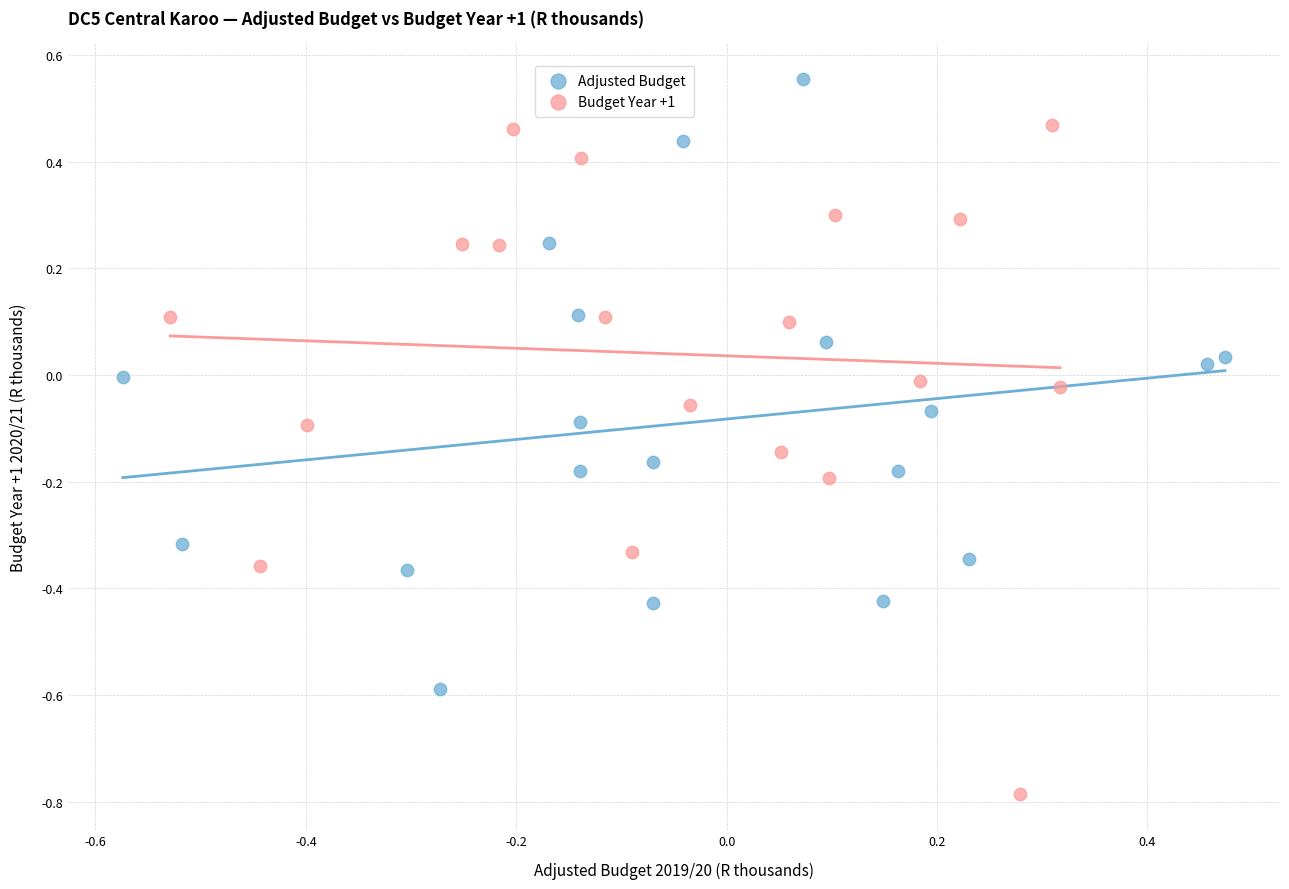

Which series has the largest Y range (max minus min)?

Budget Year +1